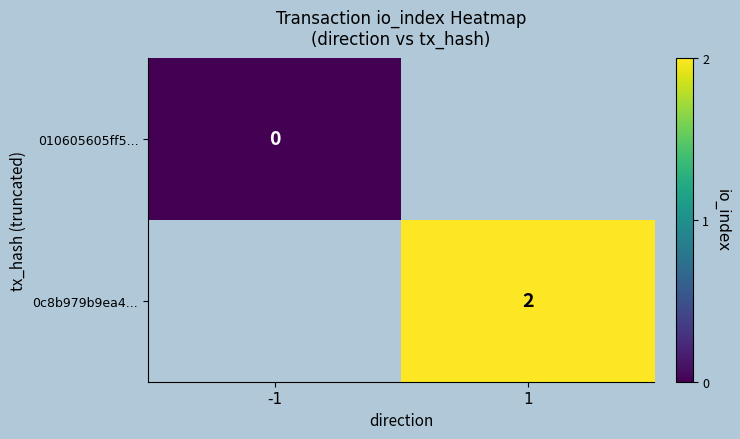

Is it true that 0c8b979b9ea4... equals 2.7 at 1?

False